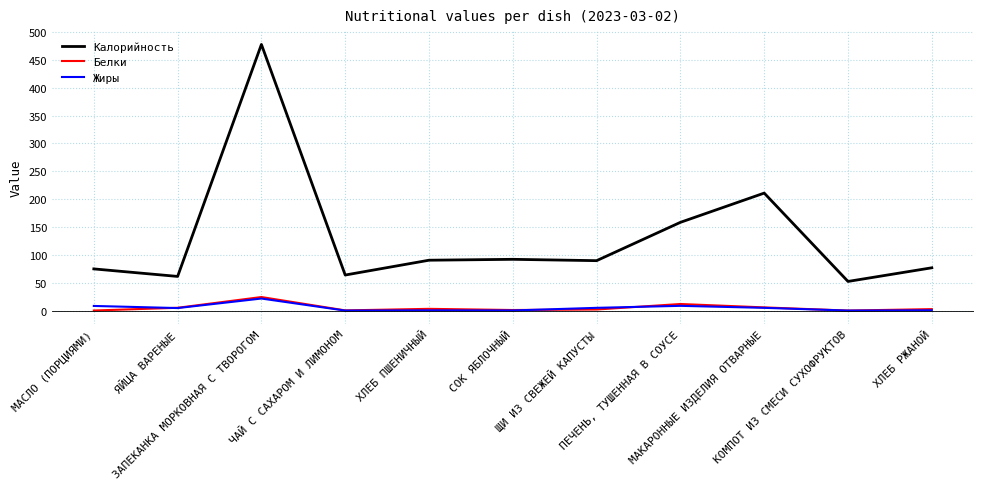

Which series has the largest range (max minus min)?

Калорийность